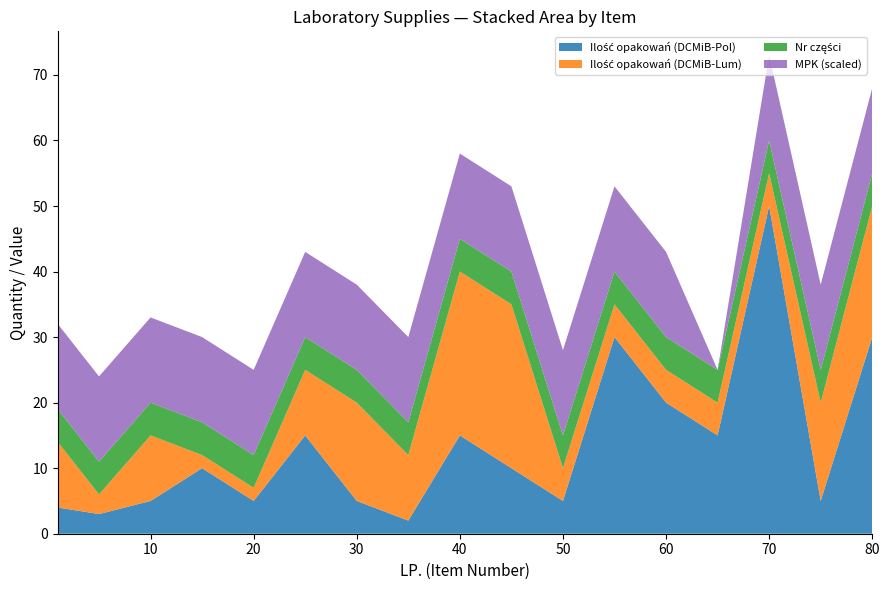

Reading left to right, transcribe all the data shown in this chart.

Ilość opakowań (DCMiB-Pol): 4	3	5	10	5	15	5	2	15	10	5	30	20	15	50	5	30
Ilość opakowań (DCMiB-Lum): 10	3	10	2	2	10	15	10	25	25	5	5	5	5	5	15	20
Nr części: 5	5	5	5	5	5	5	5	5	5	5	5	5	5	5	5	5
MPK (scaled): 13	13	13	13	13	13	13	13	13	13	13	13	13	0	13	13	13